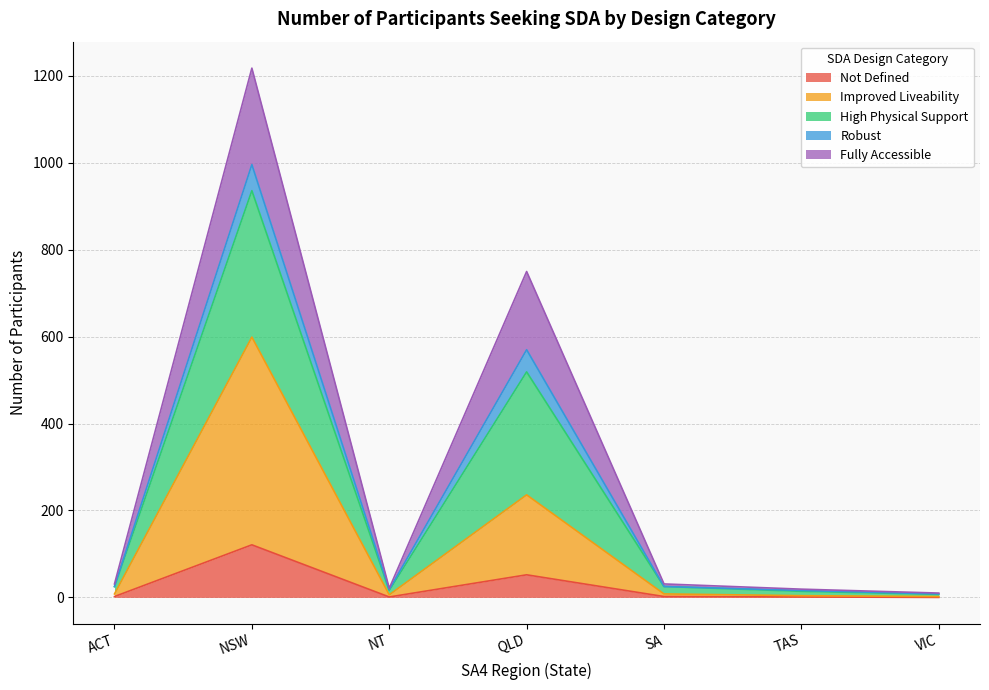

At which category is the sum across all series the highest?

NSW